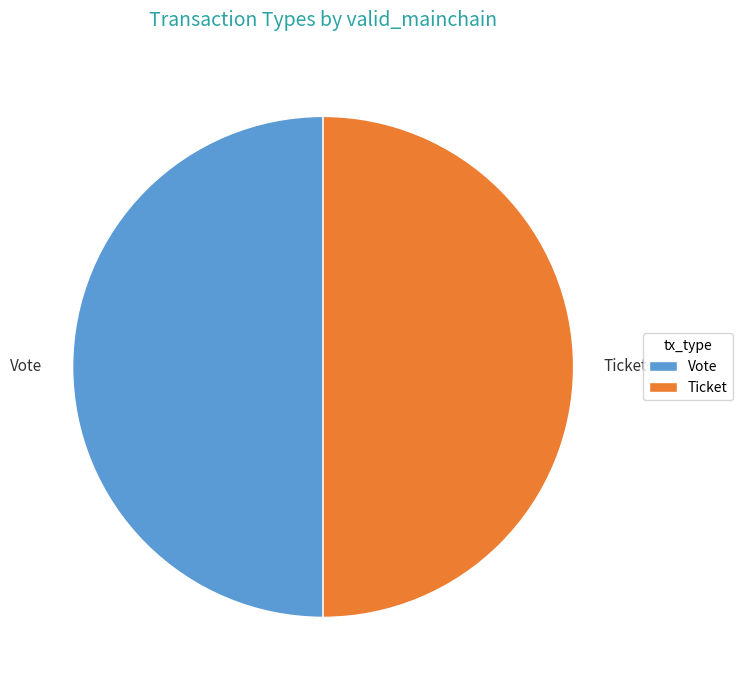

Is the sum of Ticket and Vote greater than half?

Yes